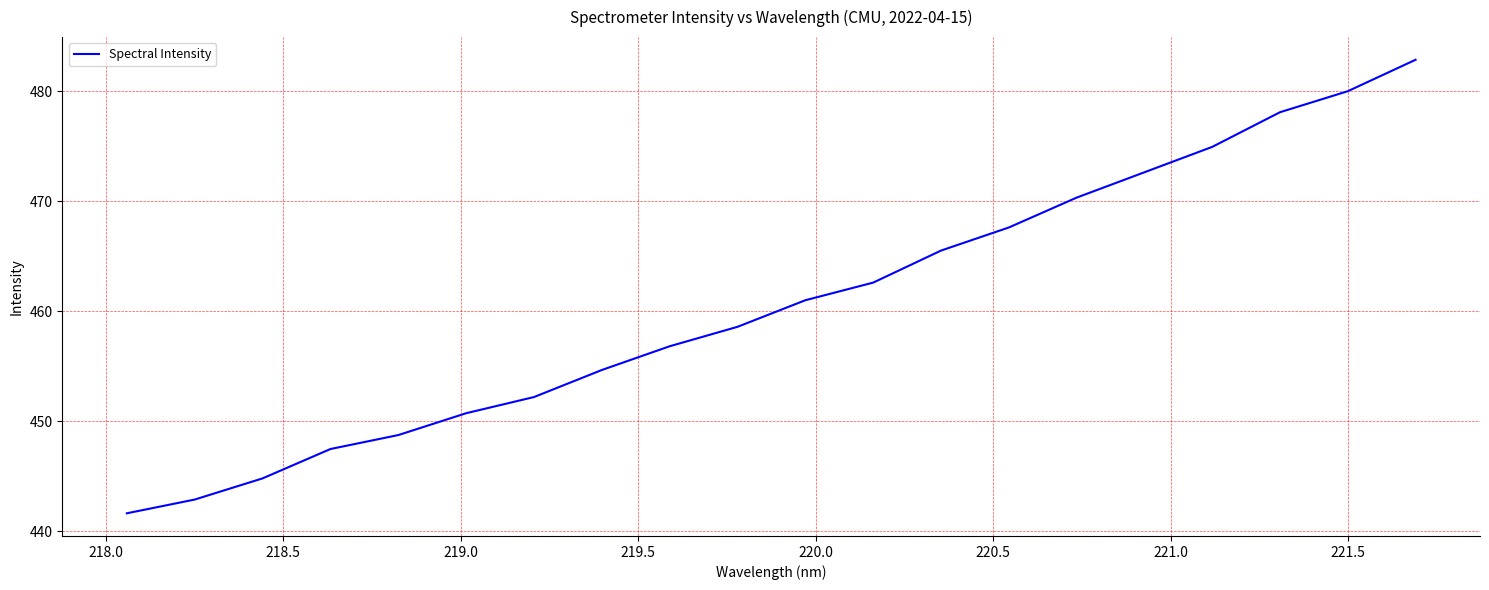

What is the difference between the maximum and minimum values?

41.3